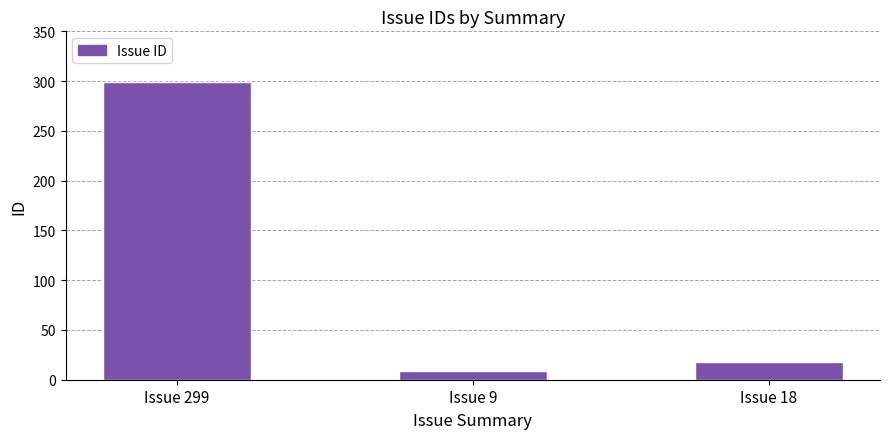

Are the bars grouped side by side (vs. stacked)?

No